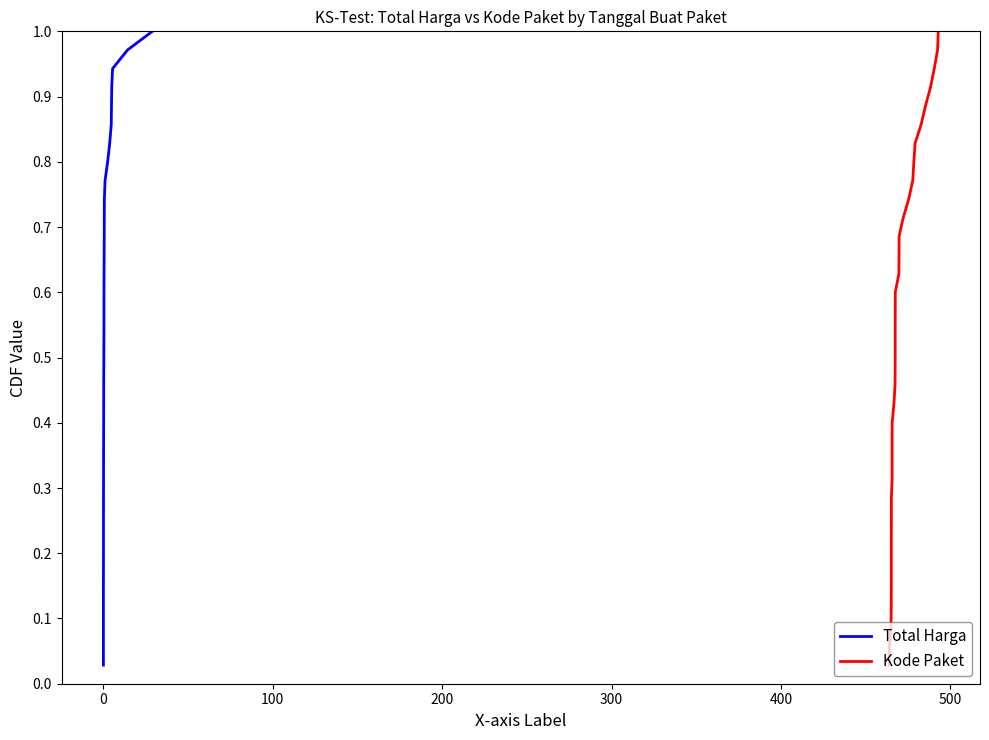

What is the value of the Kode Paket point at the 29th from the left?

0.8